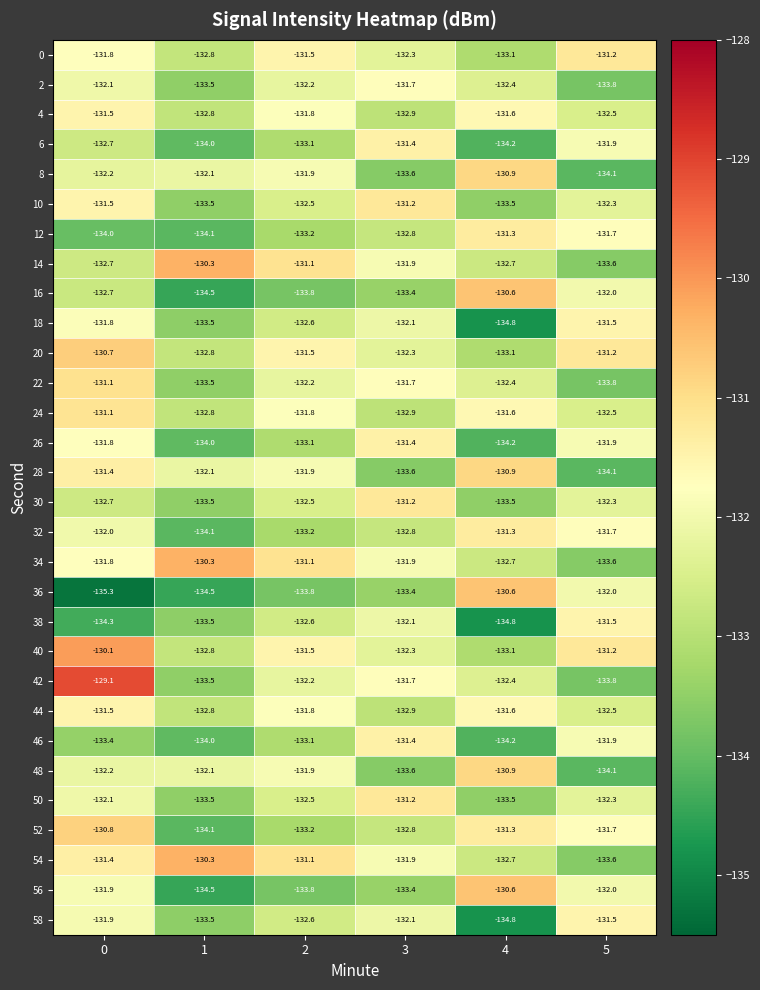

Count the 42 values in the range -133 to -131.

3